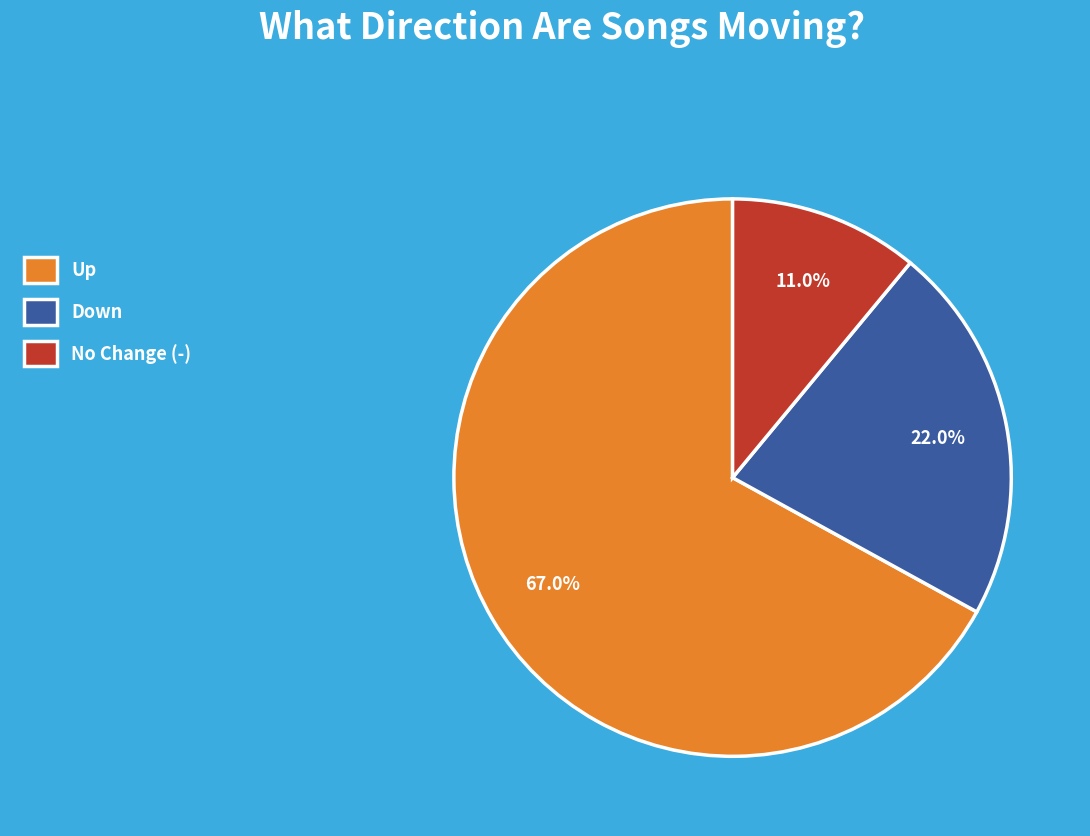

Which slice is the largest?

Up